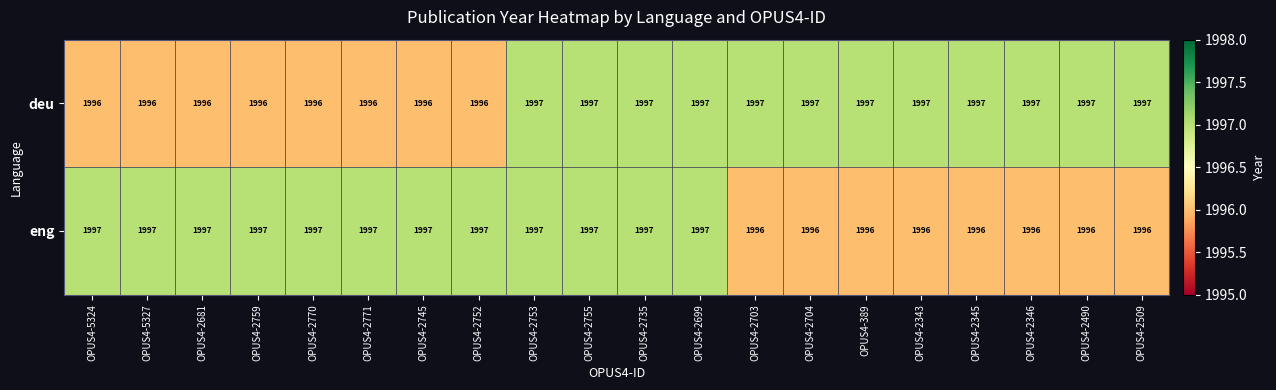

The eng series shows 990 at OPUS4-2509. True or false?

False